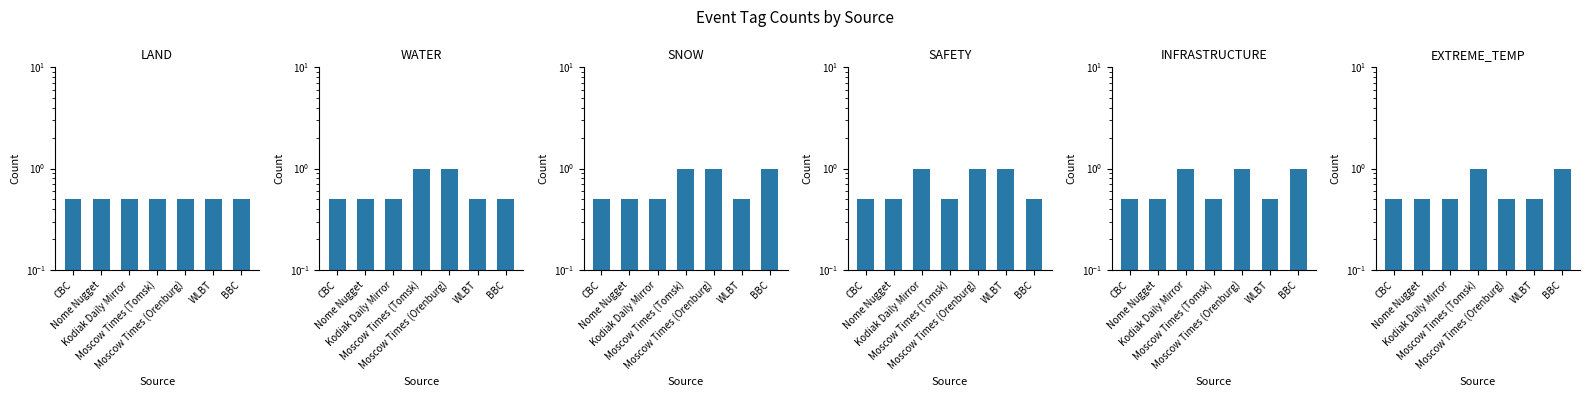

The LAND series shows 0.1 at Moscow Times (Orenburg). True or false?

False